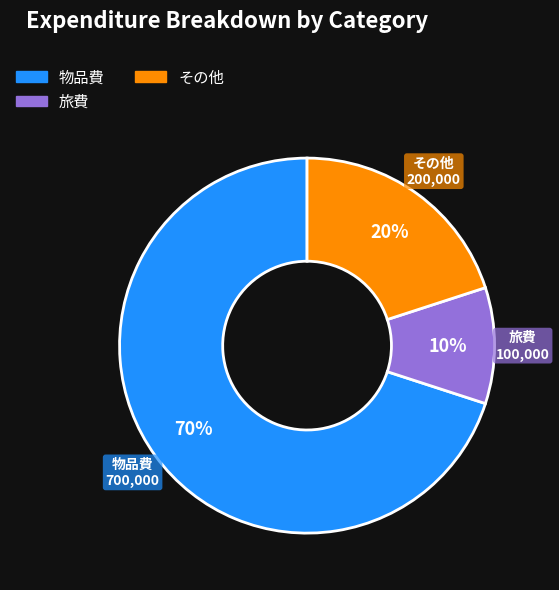

Is there a majority slice in this chart?

Yes